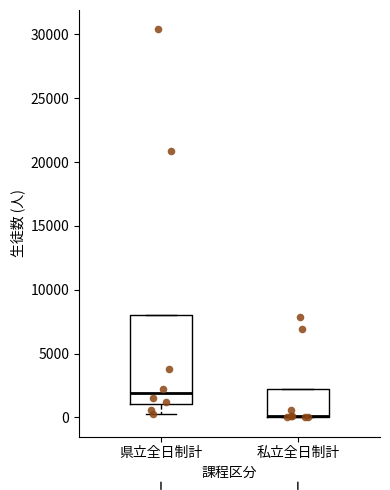

Which box is the tallest, from its lower edge to its upper edge?

県立全日制計